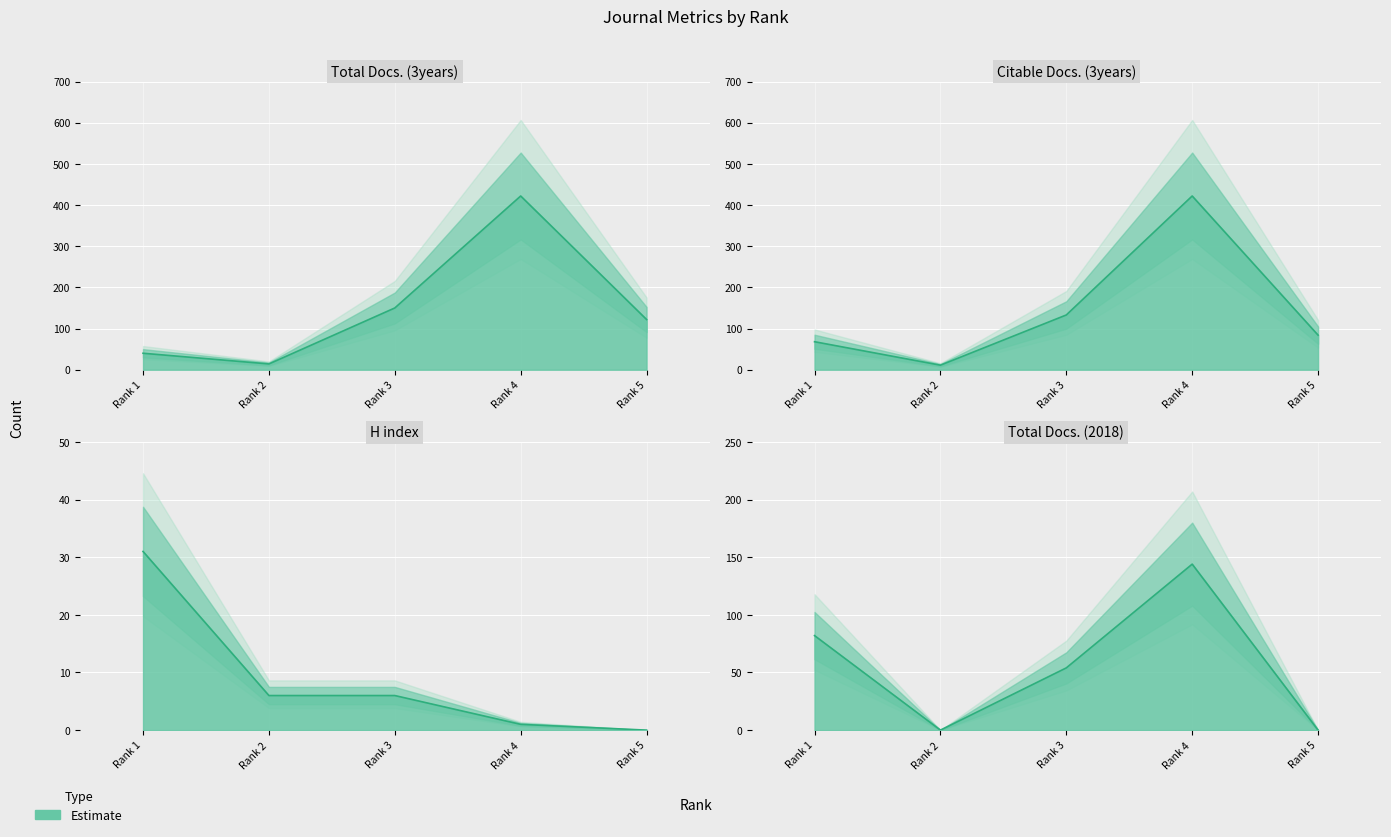

Is it true that Total Docs. (2018) equals 30 at Rank 3?

False